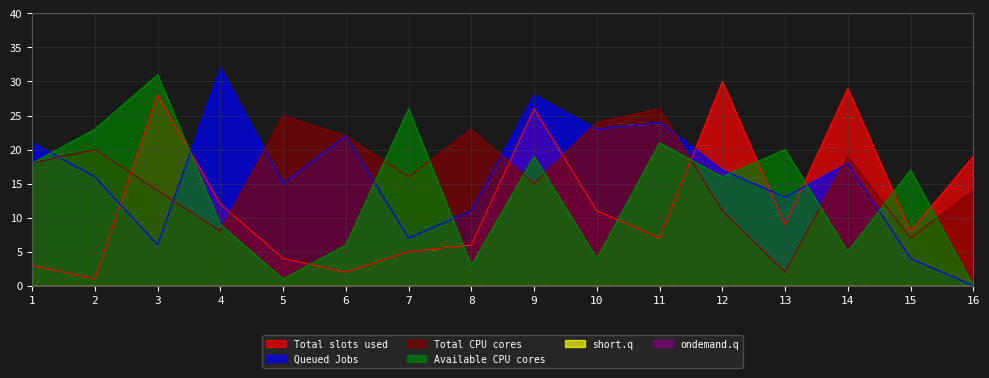

True or false: A_part1 has a value of 16 at 4.

False